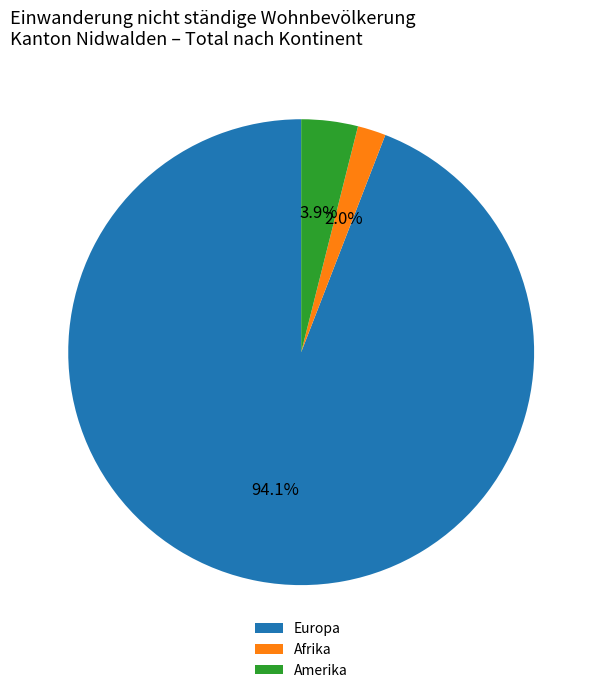

Does Europa account for over 50% of the chart?

Yes